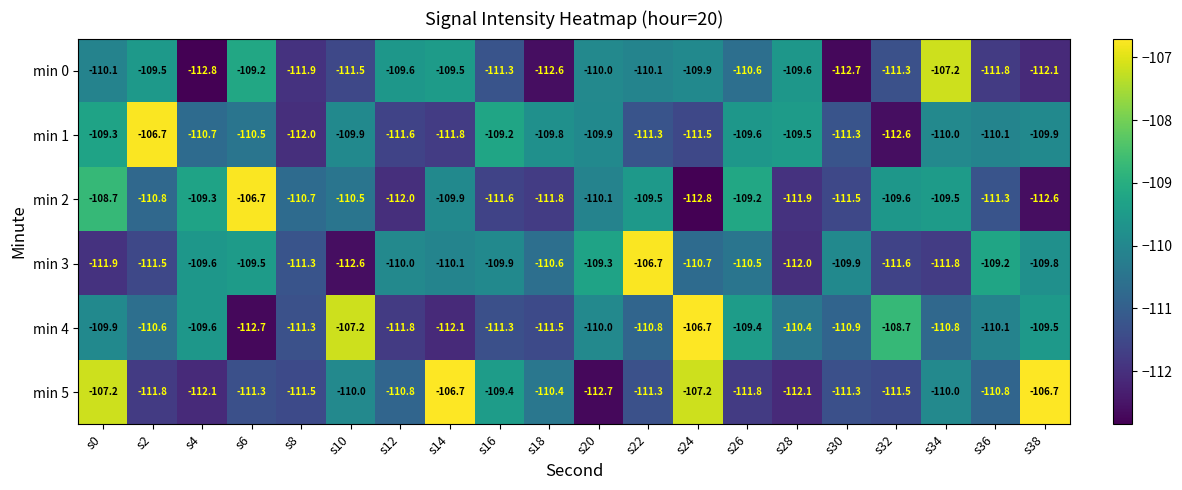

How many distinct data groups are displayed?

6